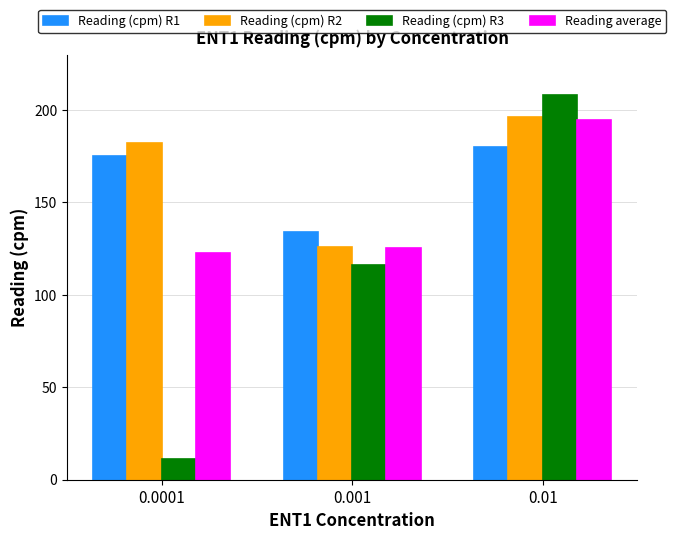

At which category does the chart reach its peak across all series?

0.01